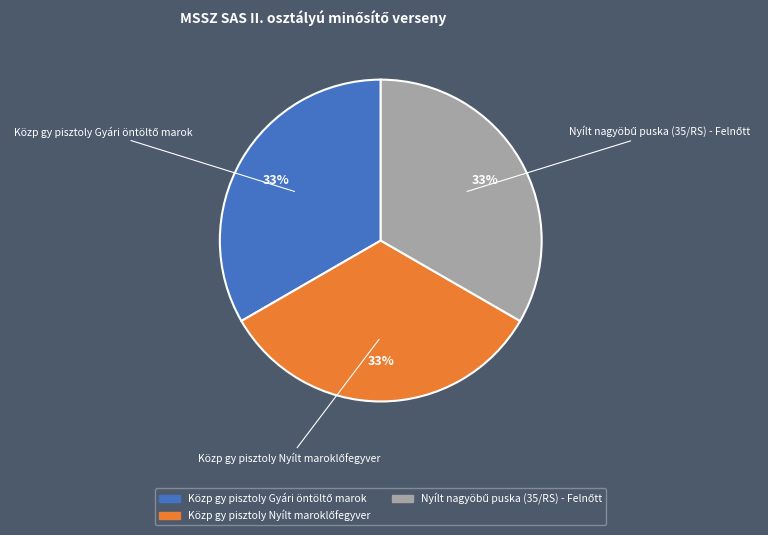

Is there any slice that represents more than half of the pie?

No